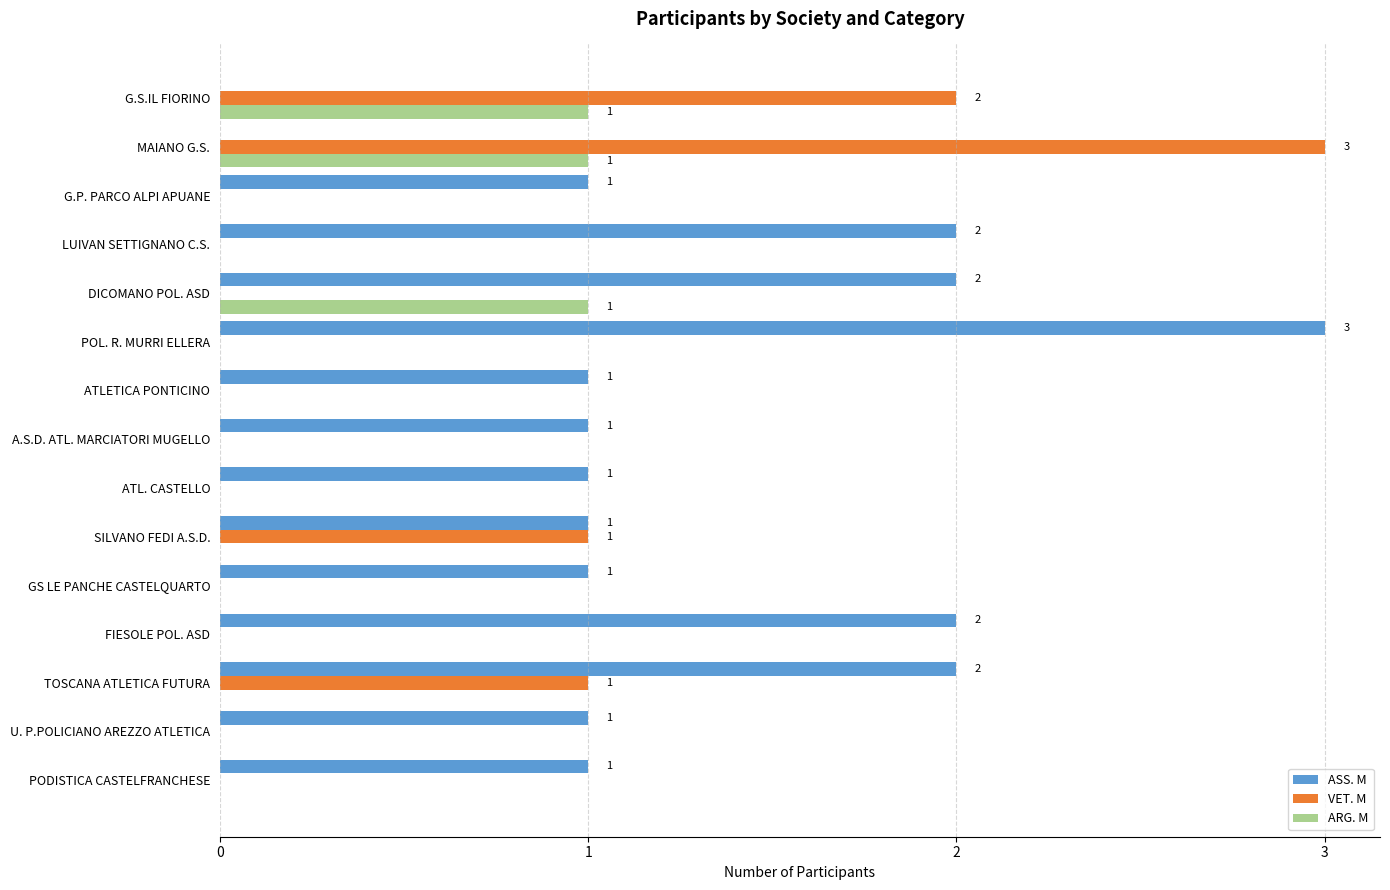

True or false: ASS. M has a value of 2 at G.P. PARCO ALPI APUANE.

False